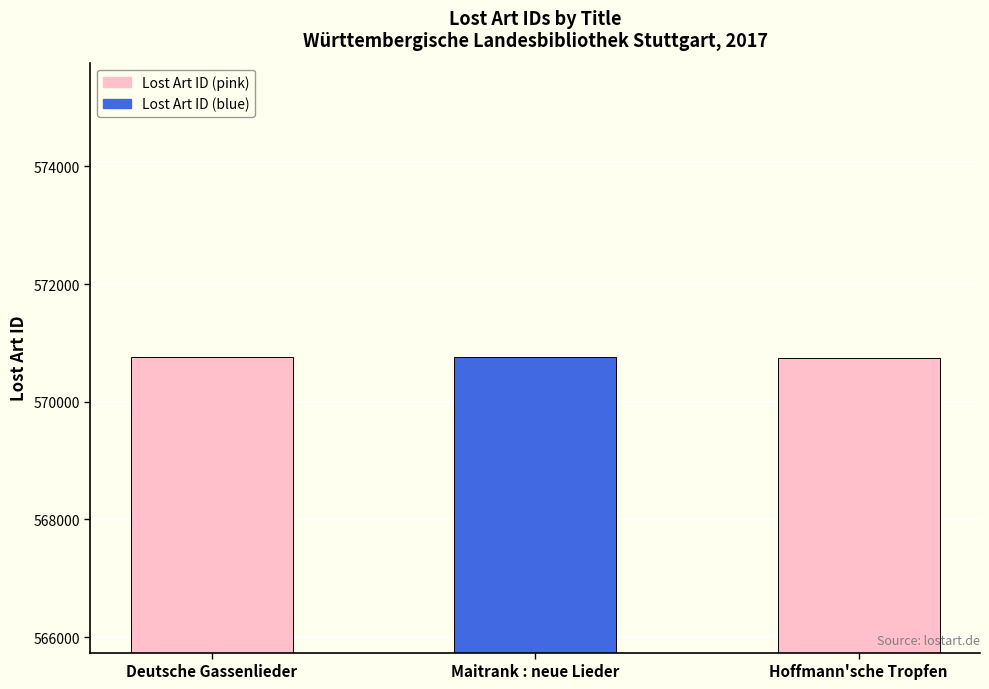

How many values are below 570760?

1